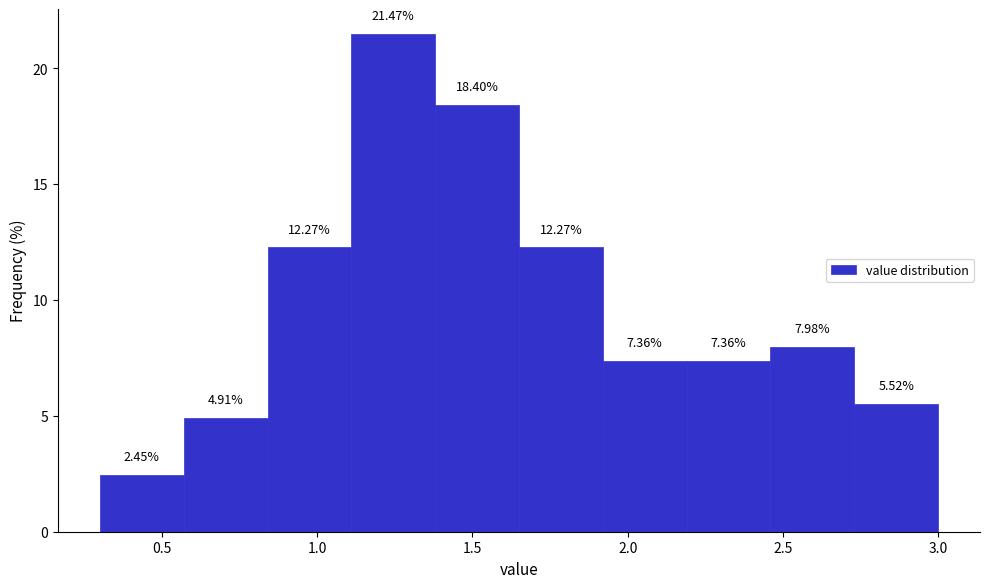

What is the height of the bar covering 0.84 to 1.11 on the x-axis? The bar edges are not printed on the chart, so give them approximately, as read against the axis.

12.27